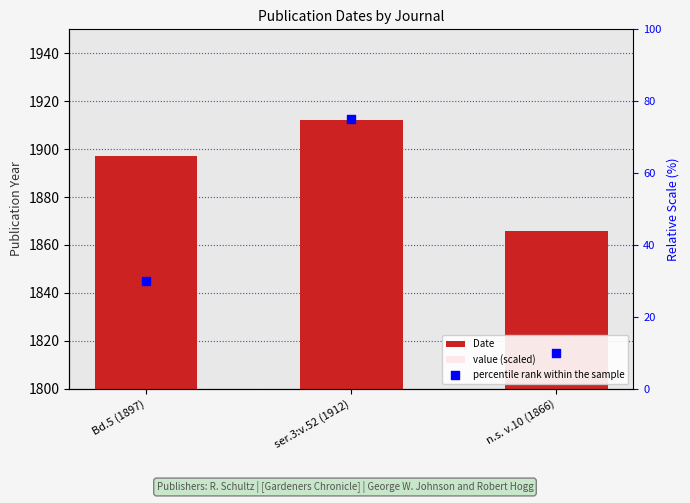

What are all the series names shown in the legend?

Date, value (scaled), percentile rank within the sample